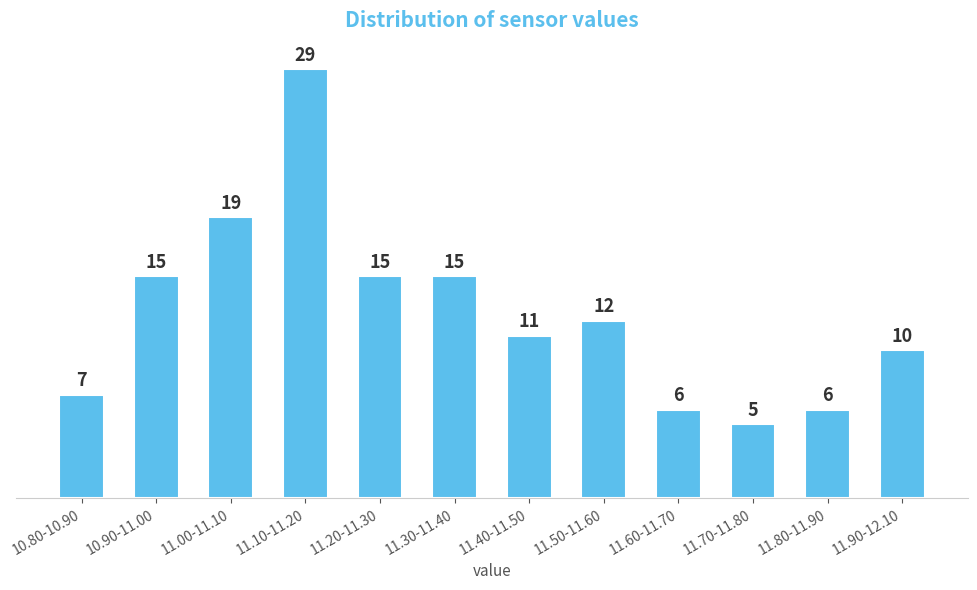

Reading right to left, extract all data points from this chart.

11.90-12.10=10	11.80-11.90=6	11.70-11.80=5	11.60-11.70=6	11.50-11.60=12	11.40-11.50=11	11.30-11.40=15	11.20-11.30=15	11.10-11.20=29	11.00-11.10=19	10.90-11.00=15	10.80-10.90=7